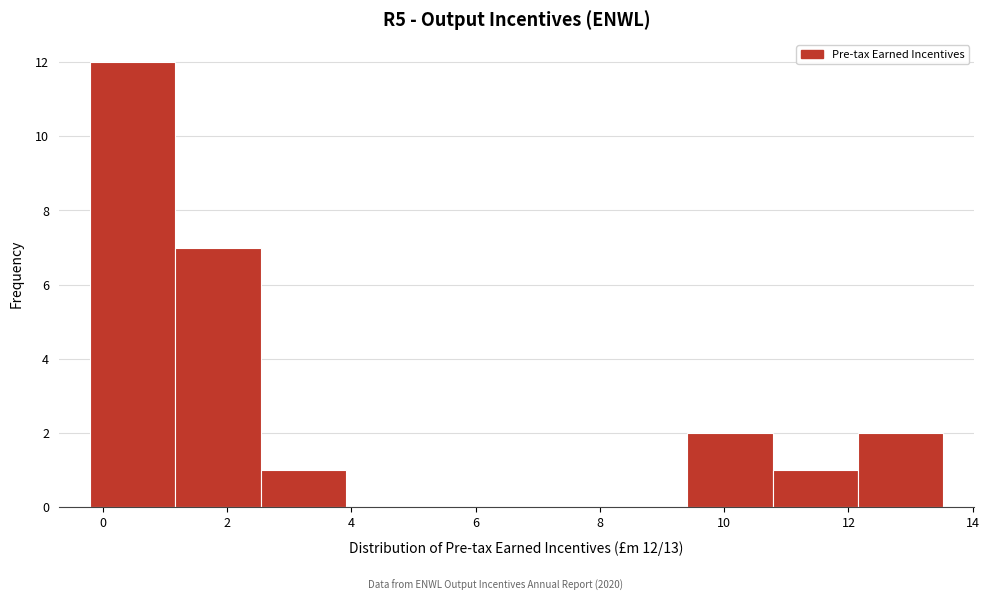

Which range on the x-axis has the tallest bar?

-0.2 to 1.2